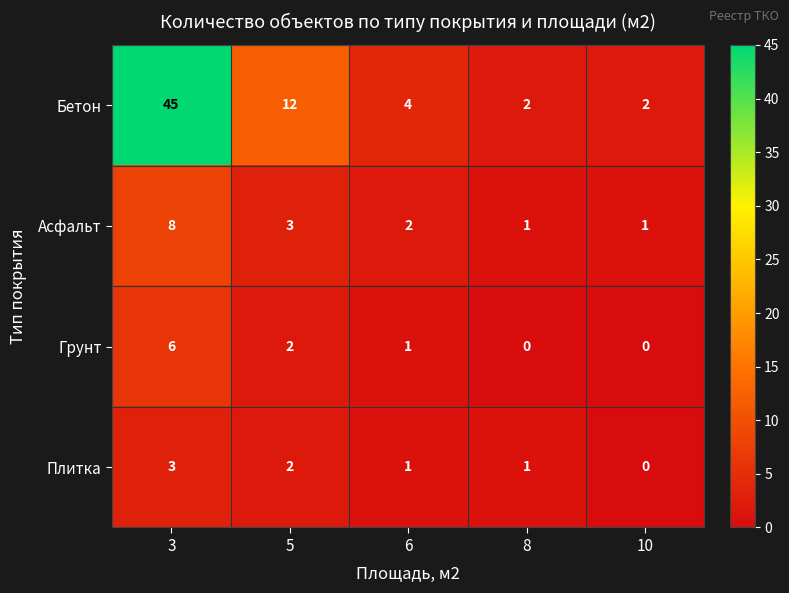

What is the difference between the maximum and minimum values in the Плитка series?

3